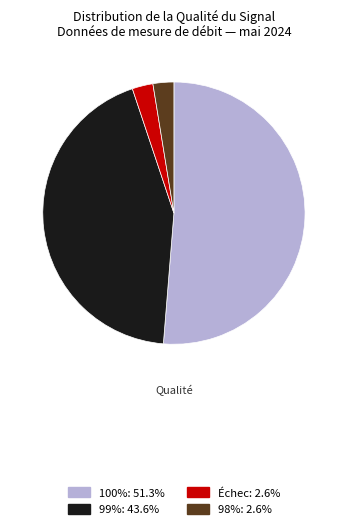

Is there any slice that represents more than half of the pie?

Yes